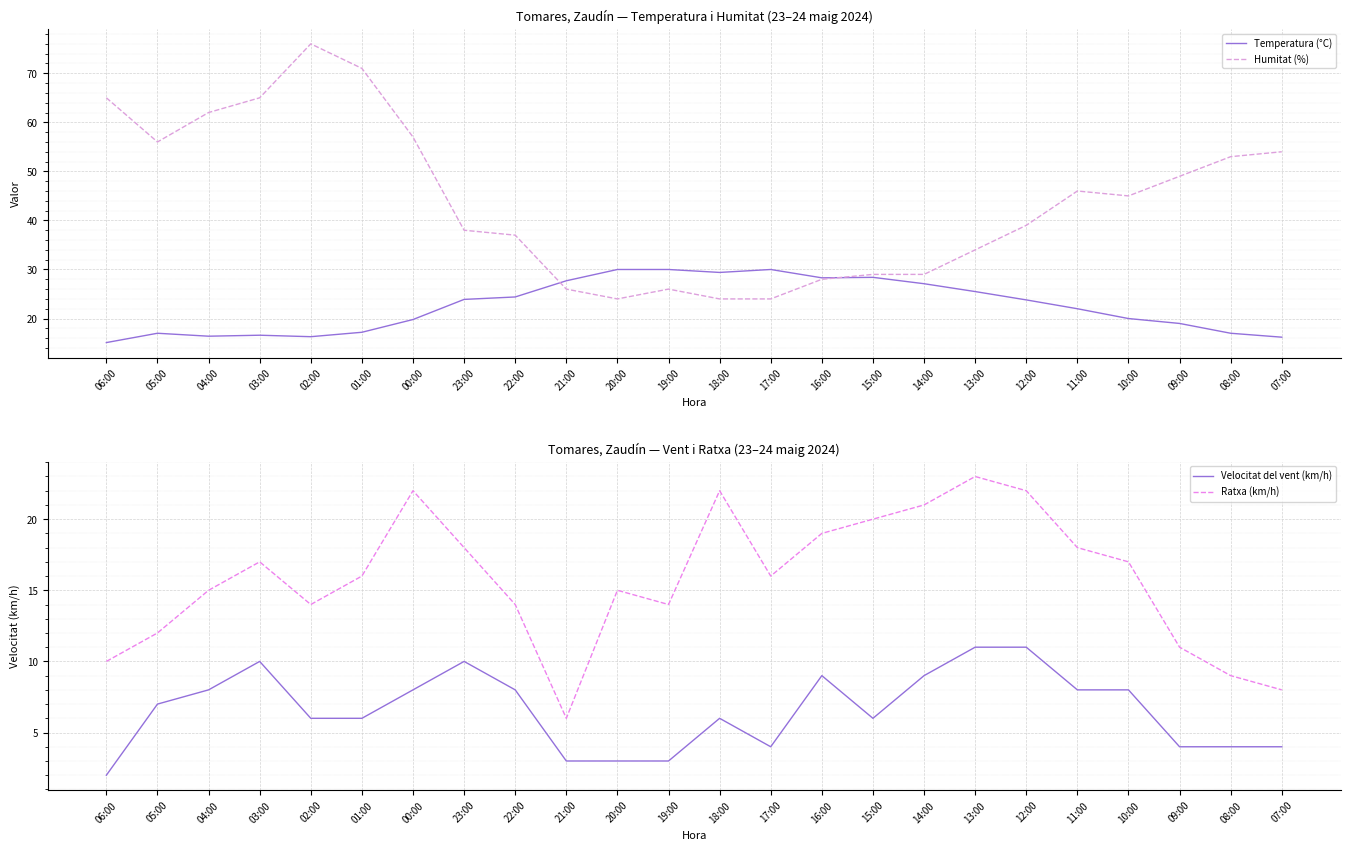

Between which two adjacent categories do Humitat (%) and Temperatura (°C) first intersect?

22:00 and 21:00